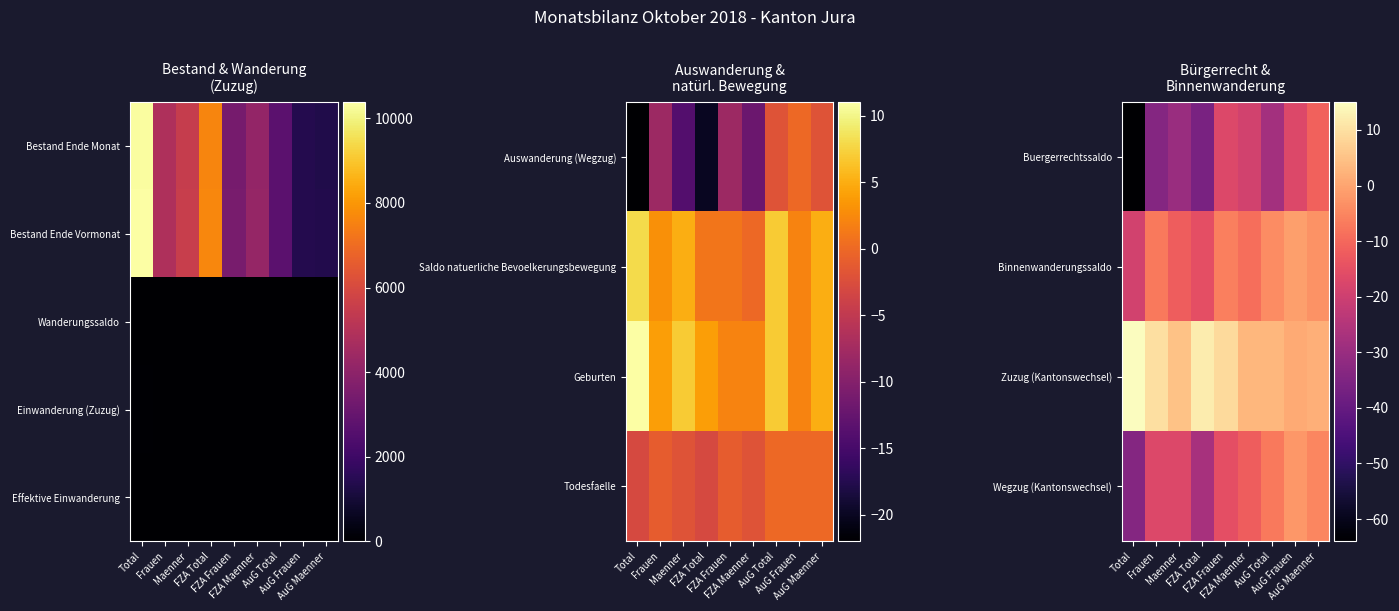

List the labels in order of Effektive Einwanderung value, smallest first.

AuG Frauen, AuG Maenner, AuG Total, FZA Maenner, FZA Frauen, Maenner, Frauen, FZA Total, Total